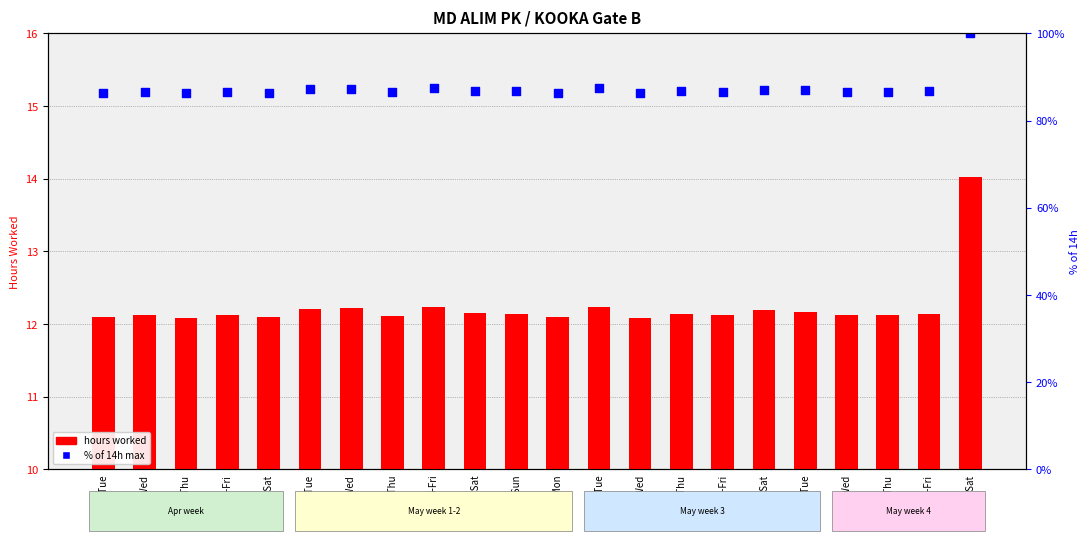

Which series reaches the maximum Y coordinate?

% of 14h max